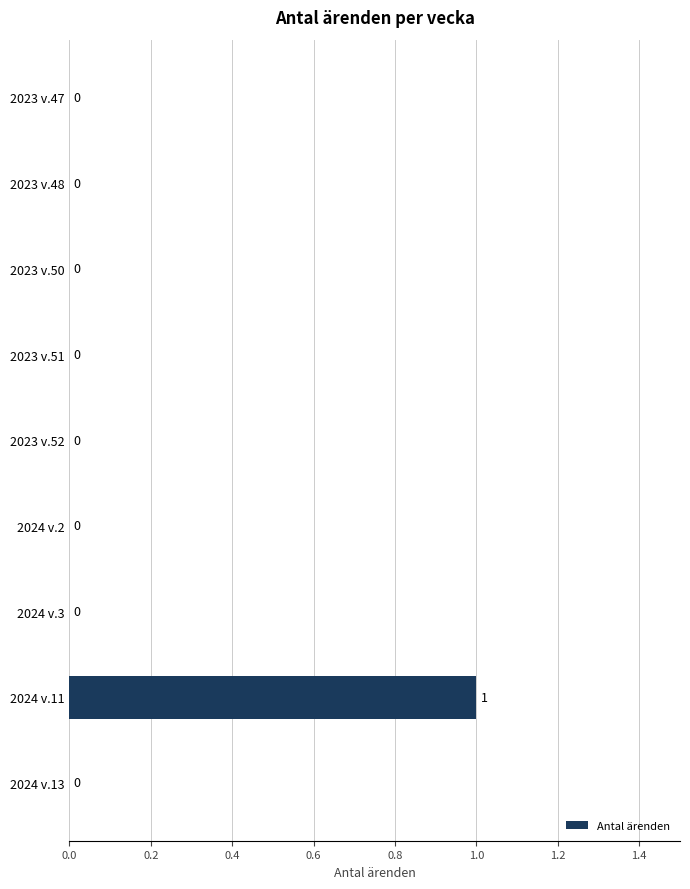

Count the number of values greater than 0.

1